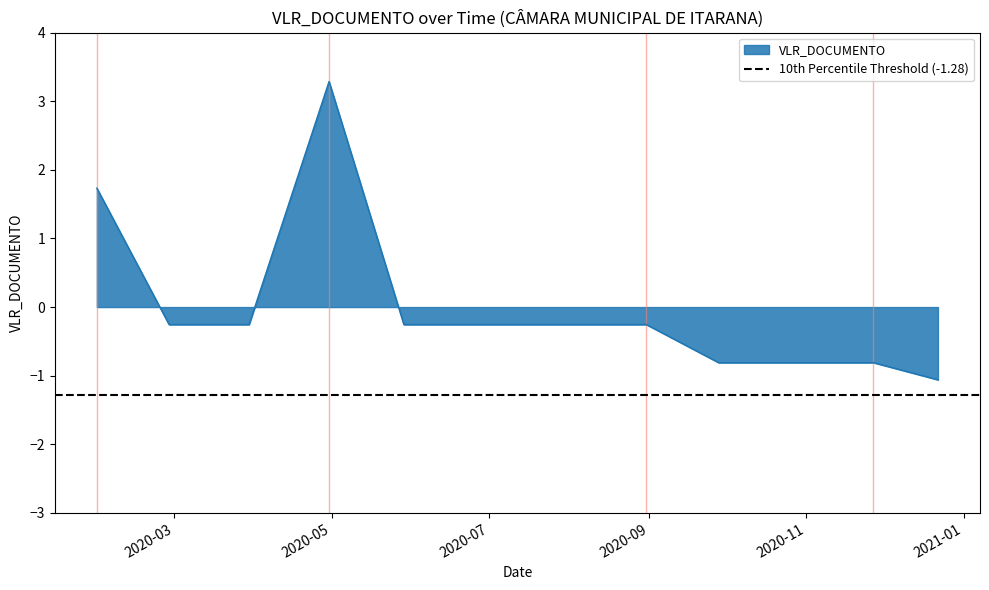

Is it true that the value at 2020-09-28 is -1.3?

False